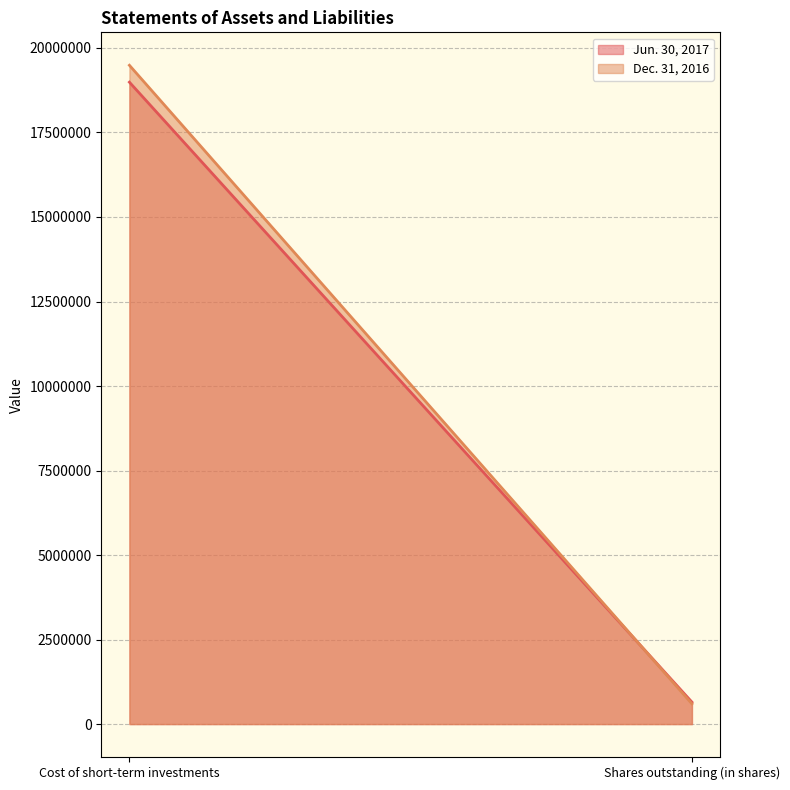

List the series in order of their peak value, highest first.

Dec. 31, 2016, Jun. 30, 2017